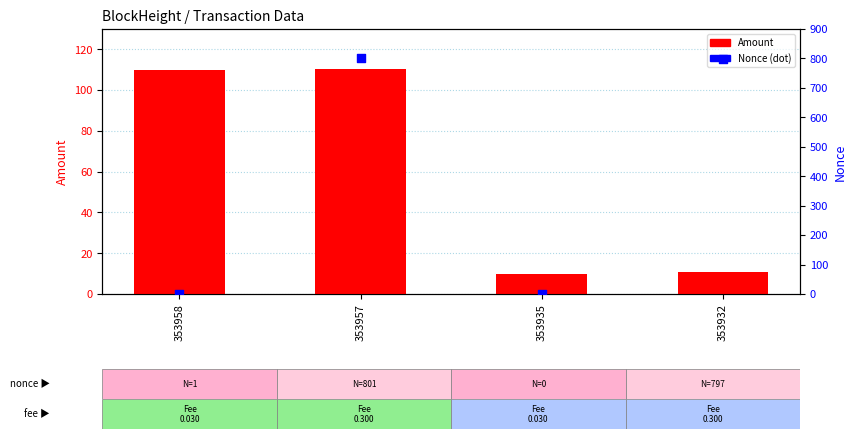

At which category is the sum across all series the highest?

353957